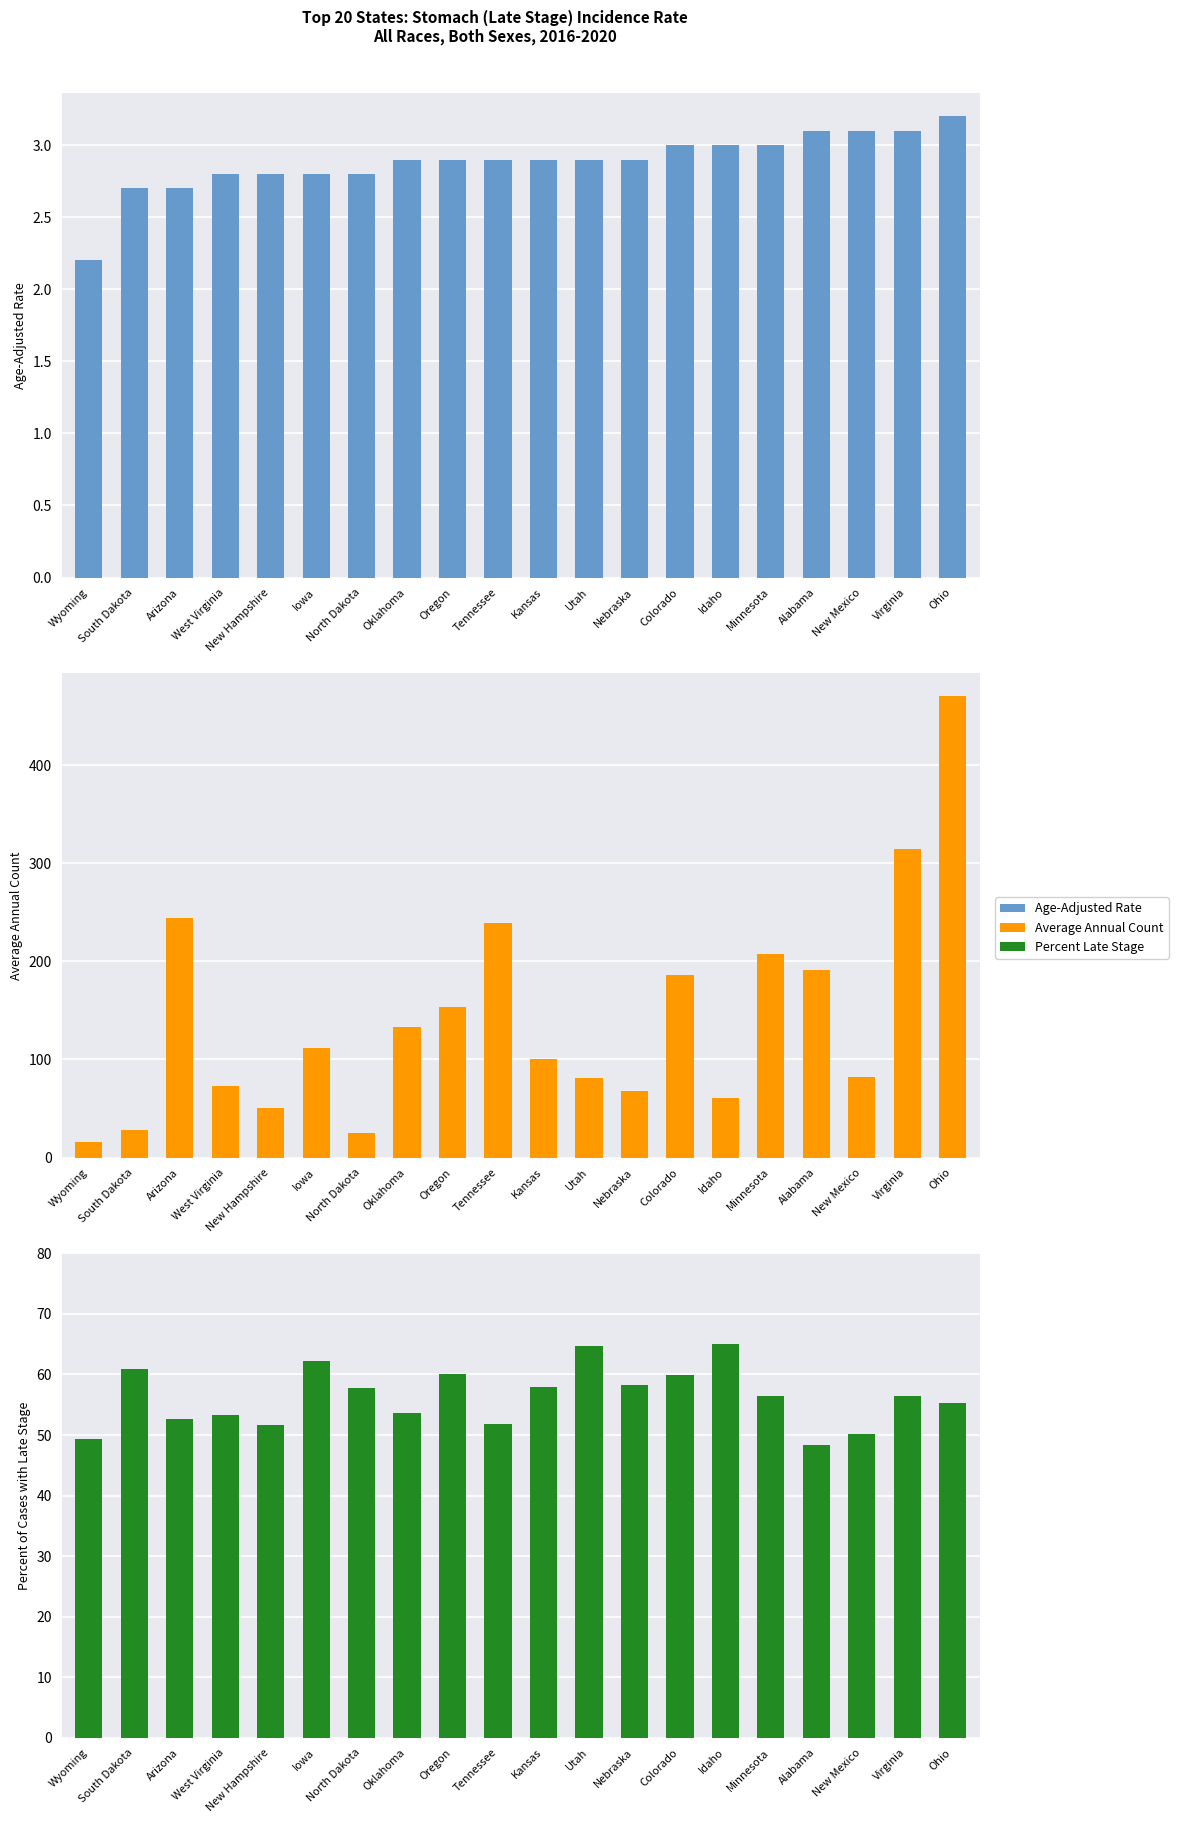

What is the difference between the Average Annual Count values at Idaho and Nebraska?

7.0